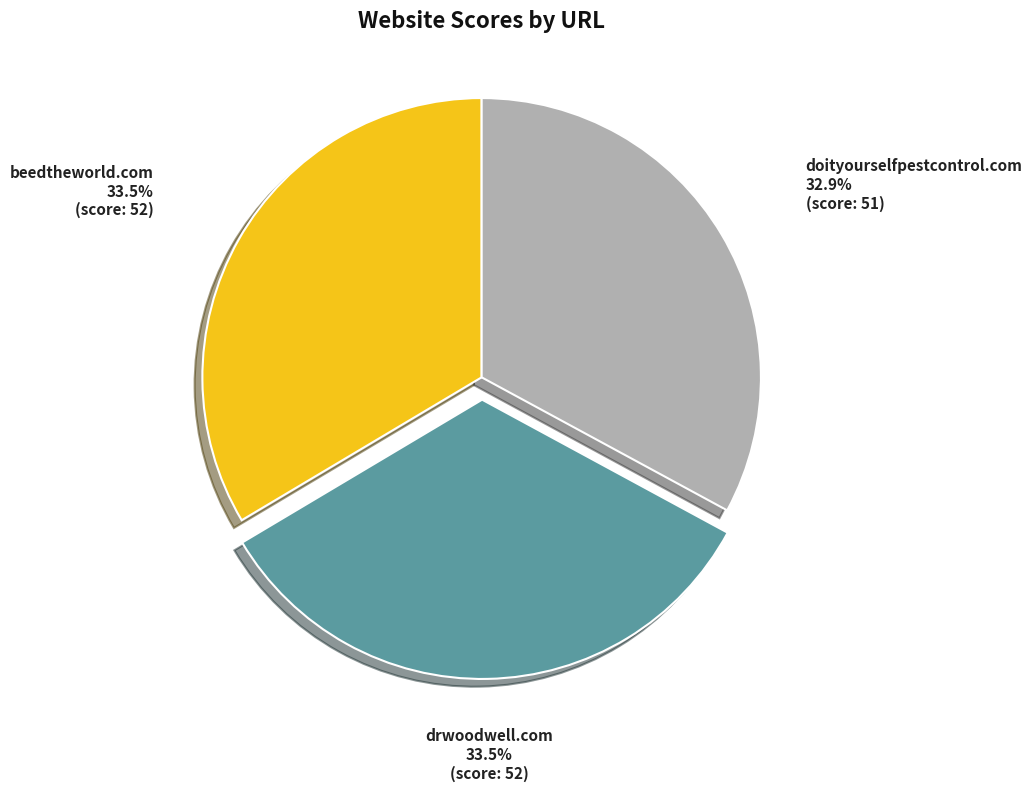

Is the sum of drwoodwell.com and beedtheworld.com greater than half?

Yes